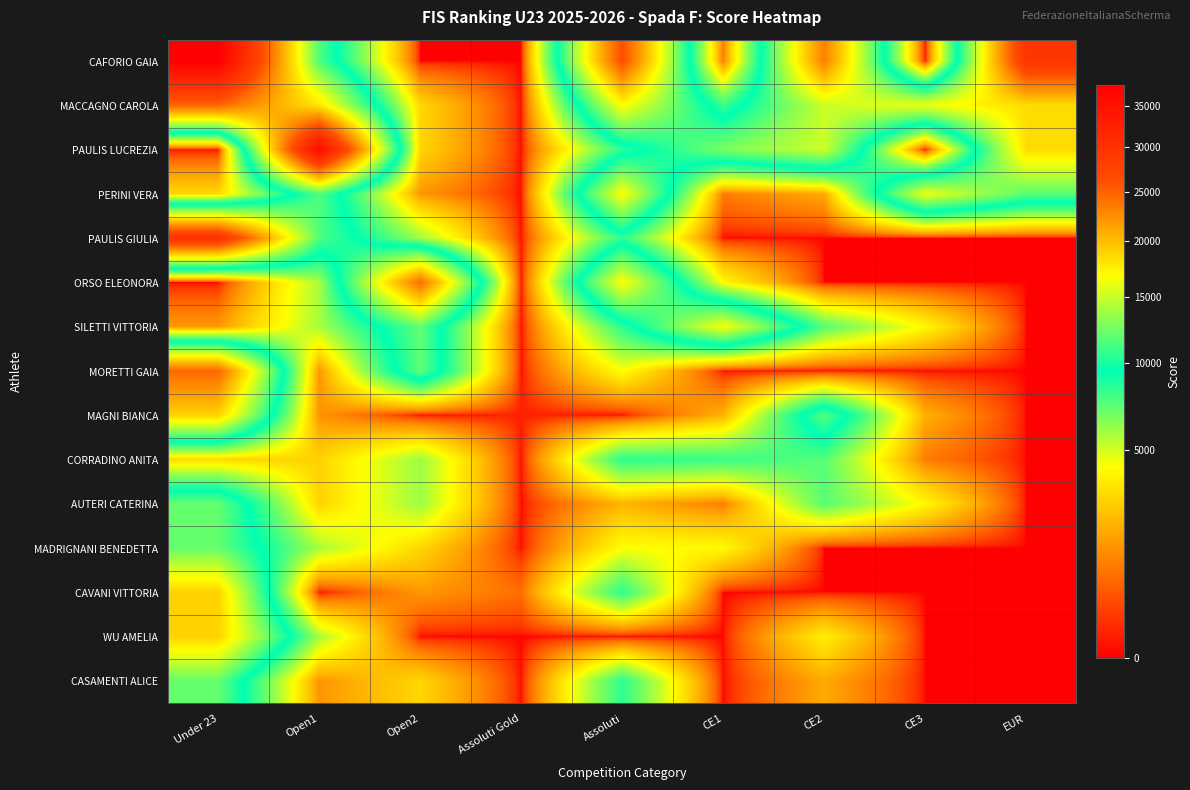

Reading left to right, extract all data points from this chart.

CAFORIO GAIA: Under 23=37750.0	Open1=11475.2	Open2=0.0	Assoluti Gold=0.0	Assoluti=26175.0	CE1=1016.0	CE2=23200.0	CE3=0.0	EUR=29400.0
MACCAGNO CAROLA: Under 23=24537.5	Open1=17930.0	Open2=2983.2	Assoluti Gold=0.0	Assoluti=16752.0	CE1=8128.0	CE2=15080.0	CE3=16120.0	EUR=18375.0
PAULIS LUCREZIA: Under 23=0.0	Open1=35860.0	Open2=2983.2	Assoluti Gold=0.0	Assoluti=8376.0	CE1=12700.0	CE2=15080.0	CE3=0.0	EUR=18375.0
PERINI VERA: Under 23=3020.0	Open1=11475.2	Open2=1491.7	Assoluti Gold=0.0	Assoluti=16752.0	CE1=1016.0	CE2=1856.0	CE3=16120.0	EUR=11760.0
PAULIS GIULIA: Under 23=30200.0	Open1=11475.2	Open2=5966.4	Assoluti Gold=0.0	Assoluti=8376.0	CE1=0.0	CE2=0.0	CE3=0.0	EUR=0.0
ORSO ELEONORA: Under 23=0.0	Open1=5737.6	Open2=24238.5	Assoluti Gold=0.0	Assoluti=16752.0	CE1=4064.0	CE2=0.0	CE3=0.0	EUR=0.0
SILETTI VITTORIA: Under 23=1510.1	Open1=5737.6	Open2=11932.8	Assoluti Gold=0.0	Assoluti=8376.0	CE1=16510.0	CE2=7424.0	CE3=3968.0	EUR=0.0
MORETTI GAIA: Under 23=24537.5	Open1=1434.4	Open2=11932.8	Assoluti Gold=0.0	Assoluti=4188.0	CE1=0.0	CE2=0.0	CE3=0.0	EUR=0.0
MAGNI BIANCA: Under 23=18875.0	Open1=1434.4	Open2=0.0	Assoluti Gold=81.2	Assoluti=0.0	CE1=2032.0	CE2=11600.0	CE3=1984.0	EUR=0.0
CORRADINO ANITA: Under 23=3020.0	Open1=2868.8	Open2=5966.4	Assoluti Gold=0.0	Assoluti=8376.0	CE1=8128.0	CE2=7424.0	CE3=992.0	EUR=0.0
AUTERI CATERINA: Under 23=12080.0	Open1=2868.8	Open2=5966.4	Assoluti Gold=0.0	Assoluti=2094.0	CE1=1016.0	CE2=7424.0	CE3=3968.0	EUR=0.0
MADRIGNANI BENEDETTA: Under 23=12080.0	Open1=5737.6	Open2=2983.2	Assoluti Gold=0.0	Assoluti=4188.0	CE1=4064.0	CE2=0.0	CE3=0.0	EUR=0.0
CAVANI VITTORIA: Under 23=18875.0	Open1=0.0	Open2=1491.6	Assoluti Gold=812.0	Assoluti=8376.0	CE1=0.0	CE2=0.0	CE3=0.0	EUR=0.0
WU AMELIA: Under 23=18875.0	Open1=5737.6	Open2=0.0	Assoluti Gold=0.0	Assoluti=0.0	CE1=0.0	CE2=3712.0	CE3=0.0	EUR=0.0
CASAMENTI ALICE: Under 23=12080.0	Open1=1434.5	Open2=2983.2	Assoluti Gold=0.0	Assoluti=8376.0	CE1=0.0	CE2=1856.0	CE3=0.0	EUR=0.0